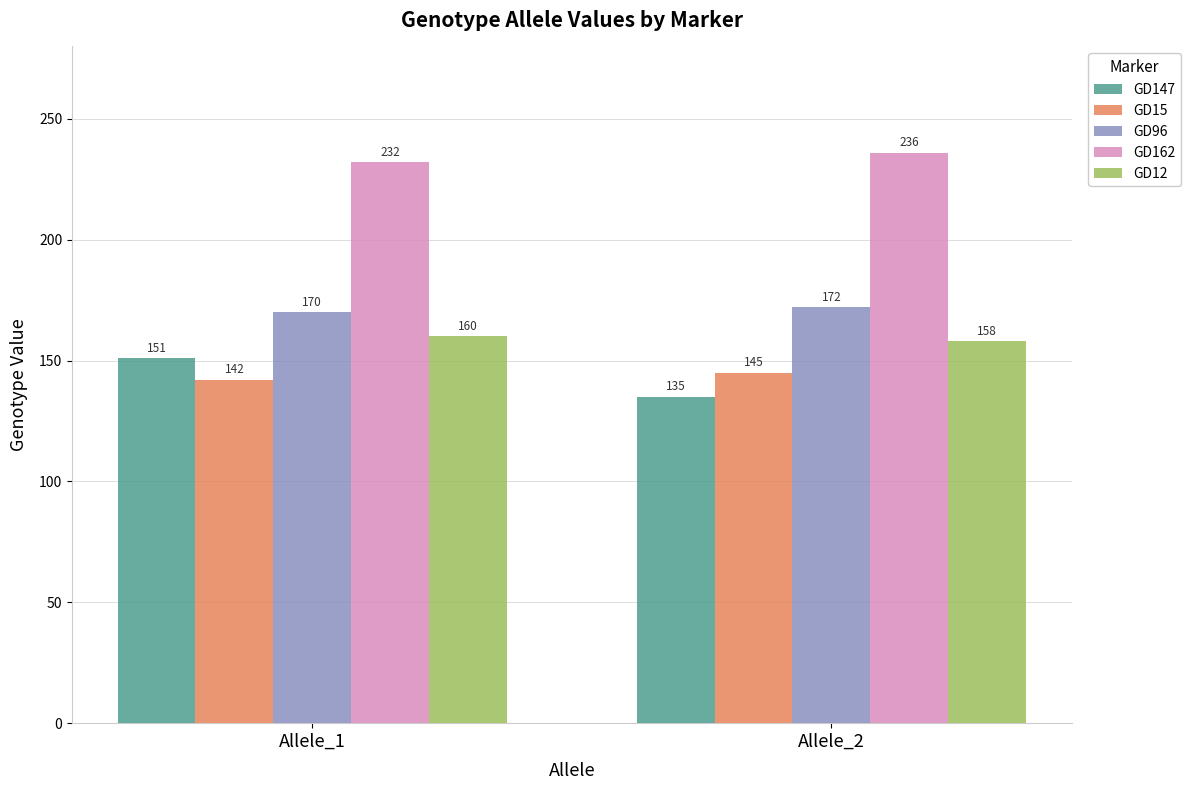

True or false: GD147 has a value of 81 at Allele_2.

False